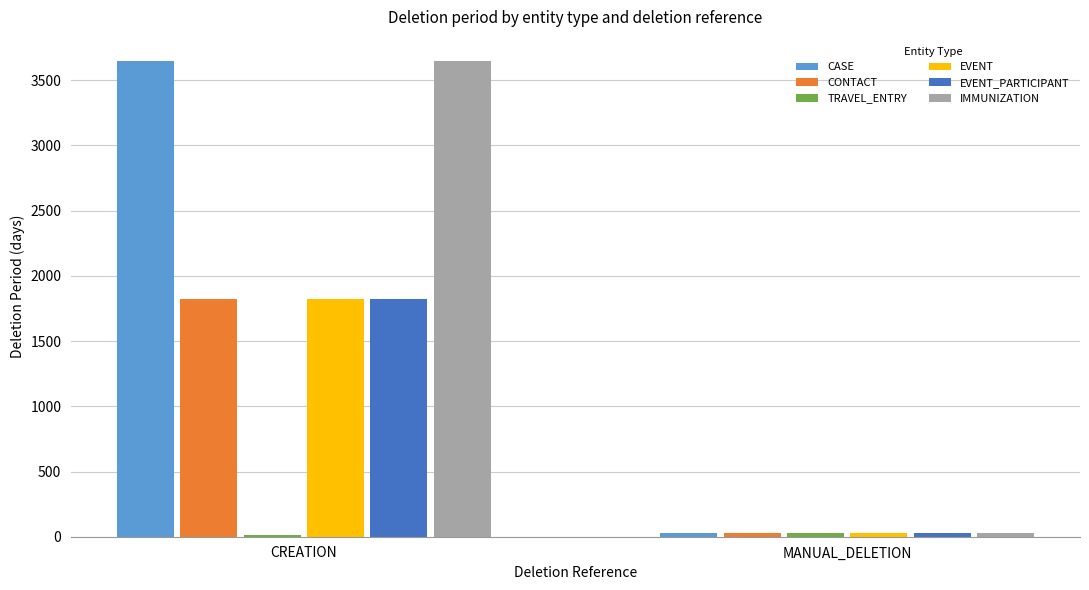

How many bars are there in total?

12